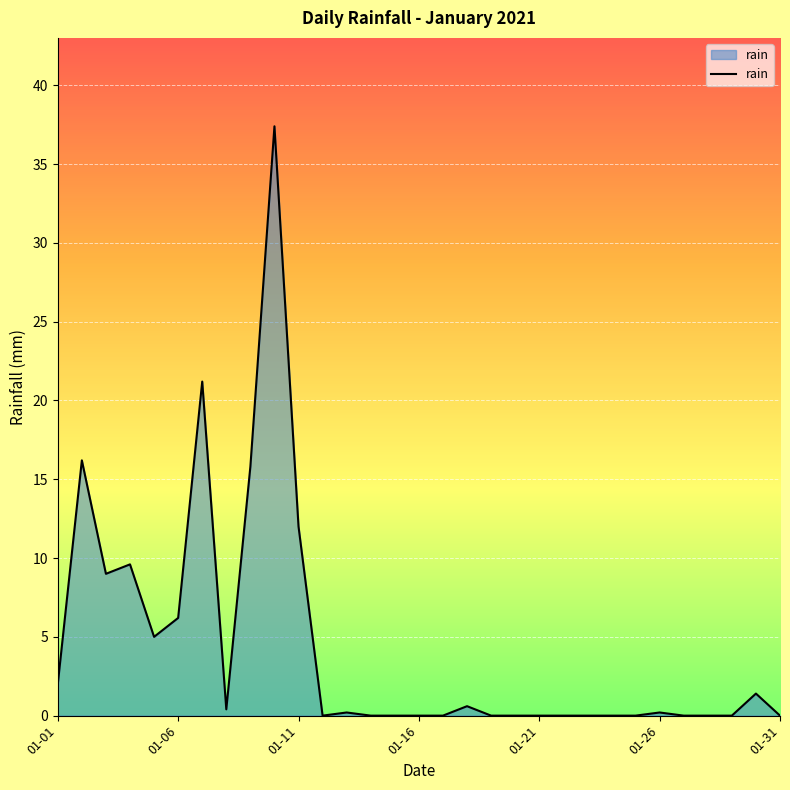

What is the maximum value shown in the chart?

37.4